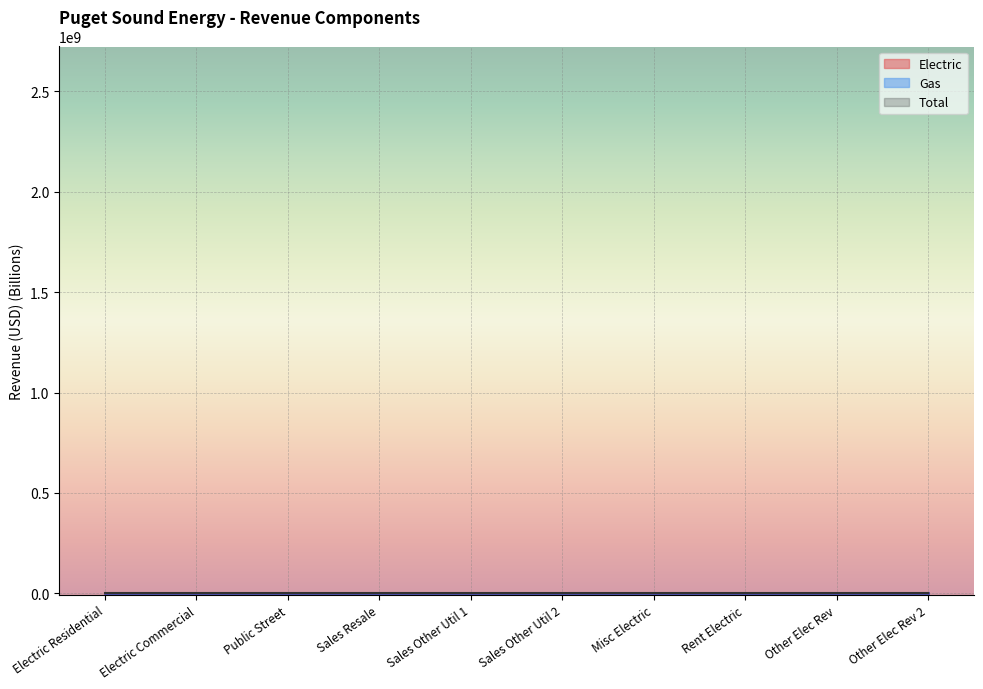

The value of Gas at Electric Residential is 0.4. True or false?

False